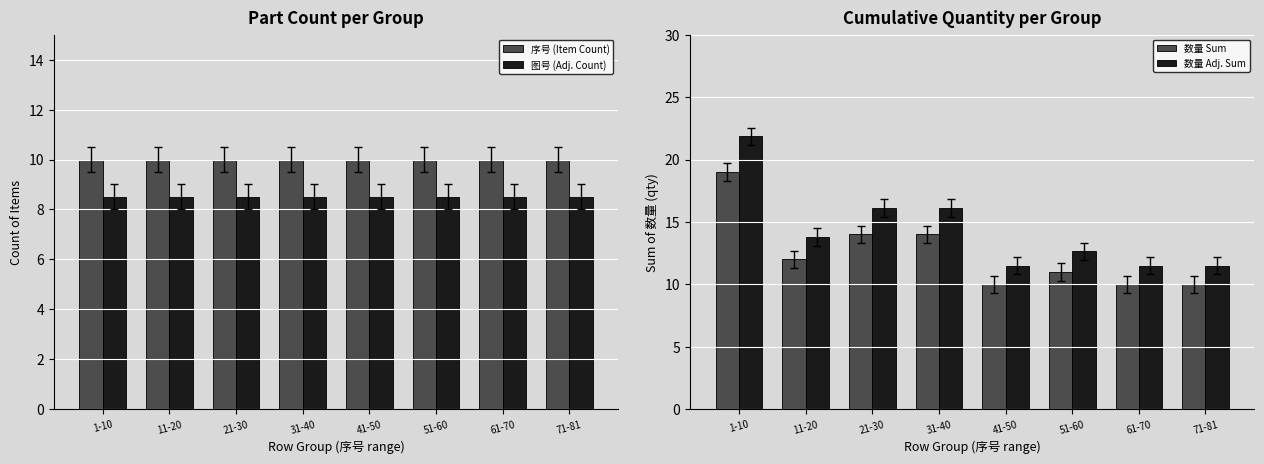

Between 11-20 and 71-81, which is larger?

11-20